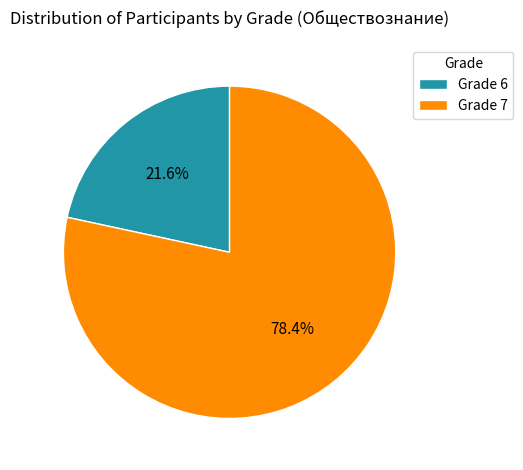

What is the largest slice in the pie chart?

Grade 7